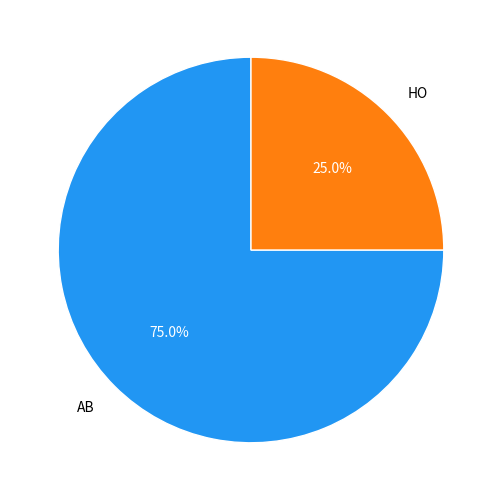

Approximately how many times larger is the value at AB compared to HO?

3.0